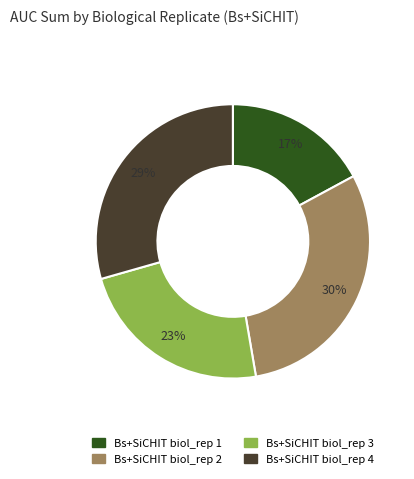

Is Bs+SiCHIT biol_rep 3 the majority of the pie?

No